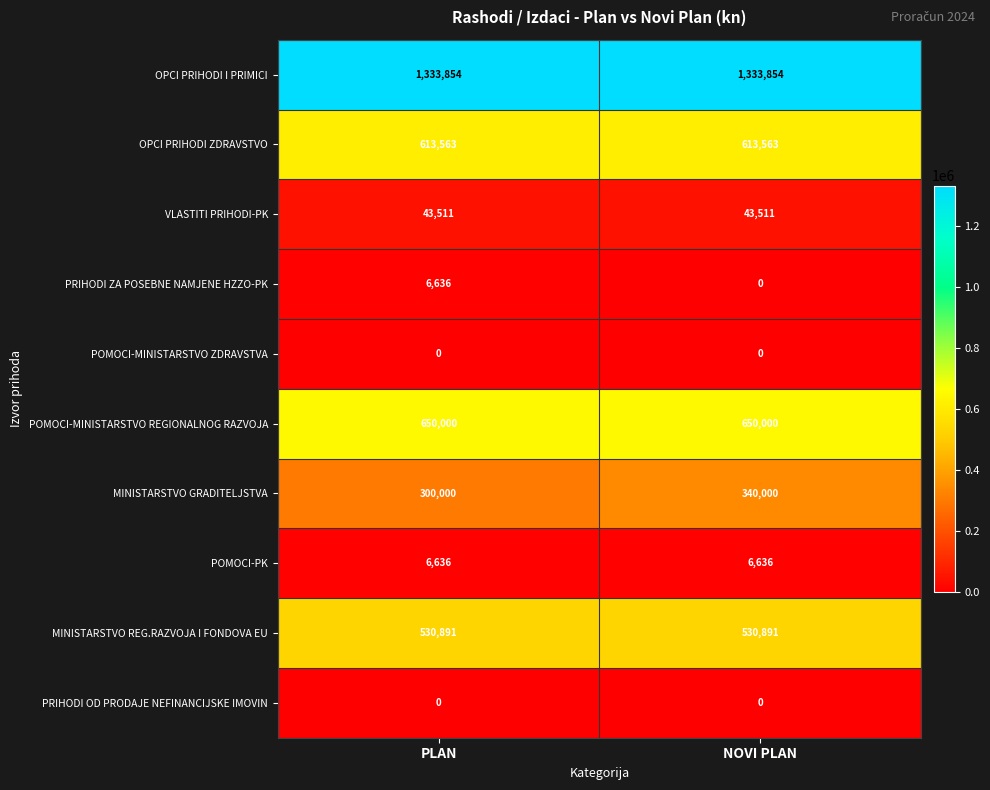

What is the highest value of the MINISTARSTVO REG.RAZVOJA I FONDOVA EU series?

530891